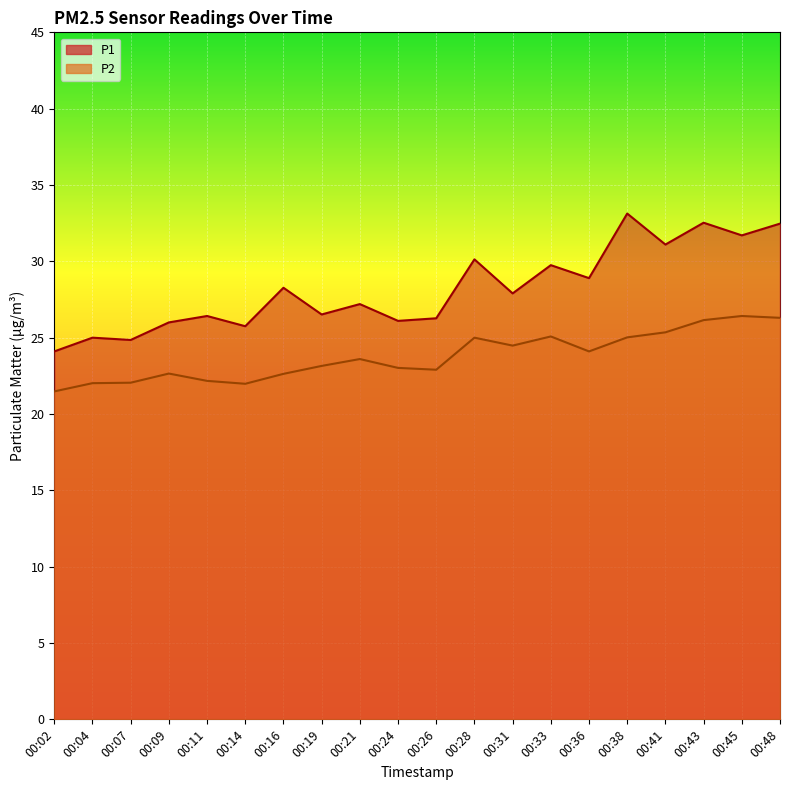

Reading left to right, transcribe all the data shown in this chart.

P1: 00:02=24.1	00:04=25.0	00:07=24.9	00:09=26.0	00:11=26.4	00:14=25.8	00:16=28.3	00:19=26.5	00:21=27.2	00:24=26.1	00:26=26.3	00:28=30.1	00:31=27.9	00:33=29.8	00:36=28.9	00:38=33.1	00:41=31.1	00:43=32.5	00:45=31.7	00:48=32.5
P2: 00:02=21.5	00:04=22.0	00:07=22.1	00:09=22.6	00:11=22.2	00:14=22.0	00:16=22.6	00:19=23.1	00:21=23.6	00:24=23.0	00:26=22.9	00:28=25.0	00:31=24.5	00:33=25.1	00:36=24.1	00:38=25.0	00:41=25.4	00:43=26.1	00:45=26.4	00:48=26.3